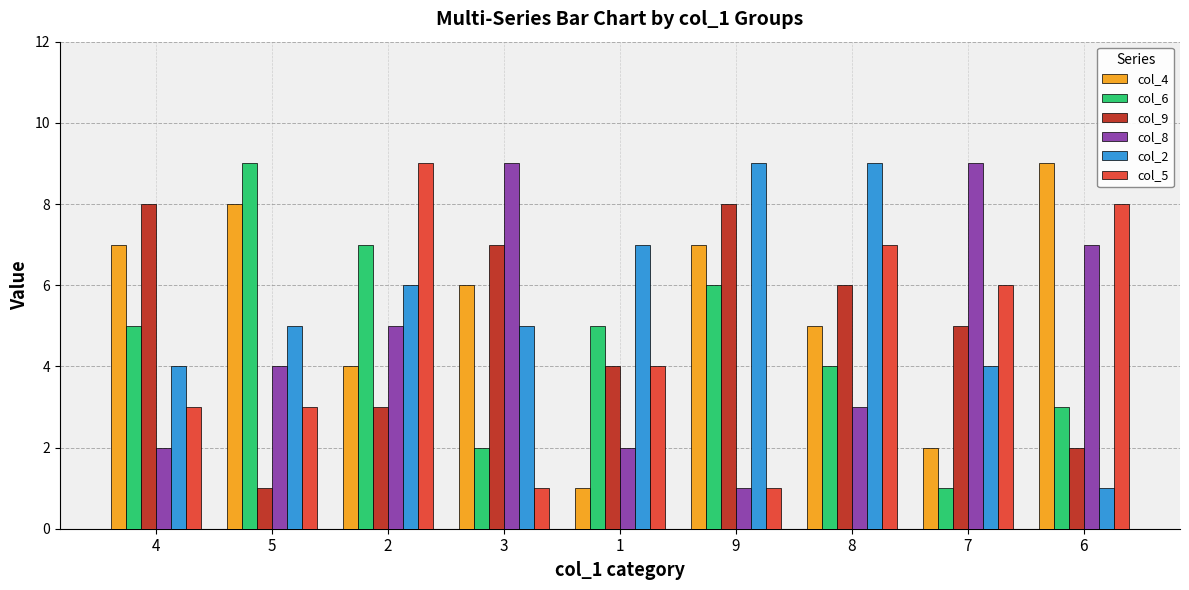

What is the greatest value displayed?

9